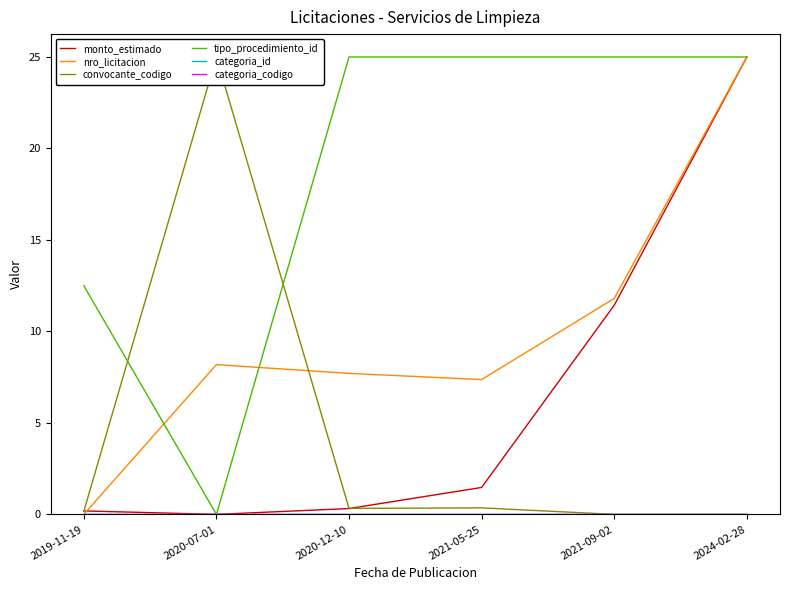

What are all the series names shown in the legend?

monto_estimado, nro_licitacion, convocante_codigo, tipo_procedimiento_id, categoria_id, categoria_codigo